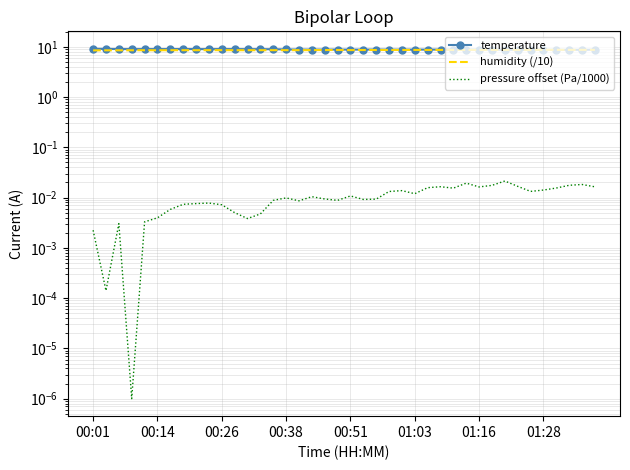

What is the spread (max minus min) of values at 23?

8.8